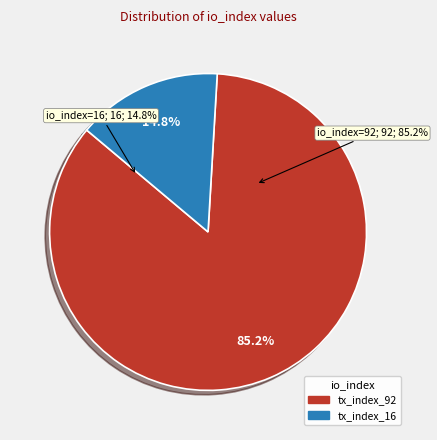

Is tx_index_92 the majority of the pie?

Yes